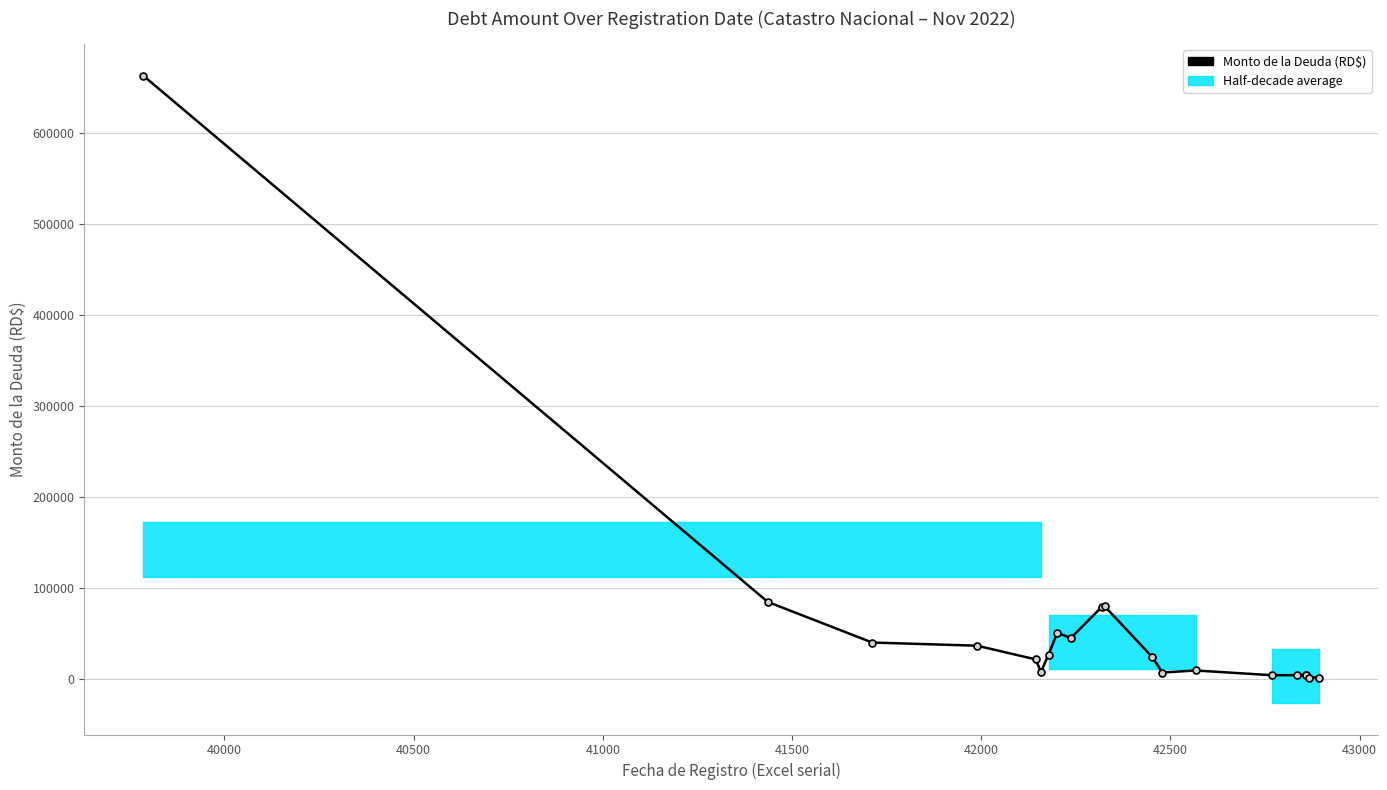

Reading left to right, extract all data points from this chart.

663126.8	84687.8	40054.9	36580.0	21535.0	7692.8	26811.0	50794.4	45000.0	79275.0	80000.0	24190.0	7084.0	9320.8	4166.7	4166.7	4166.7	4166.7	1600.0	1600.0